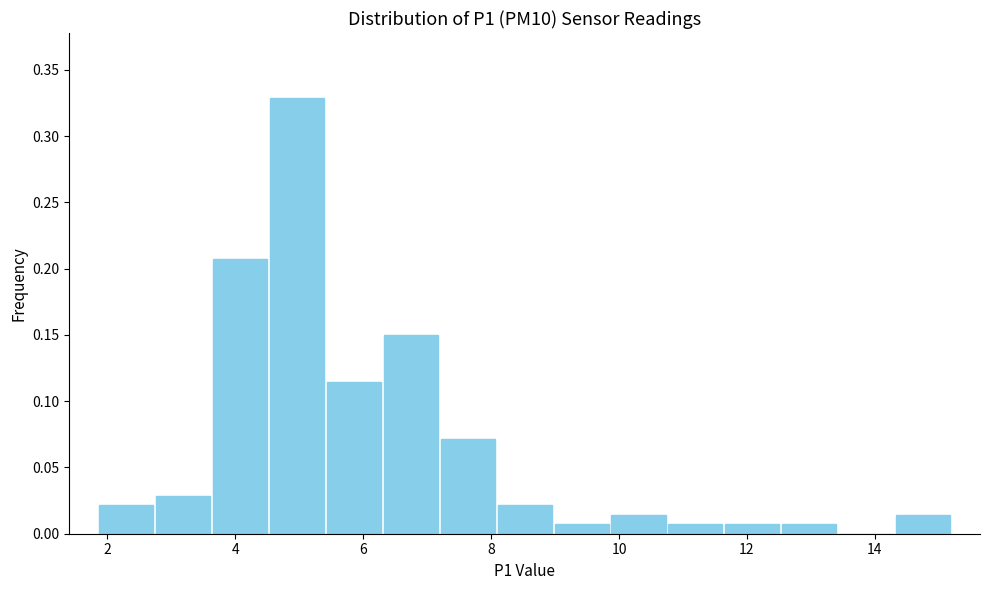

What is the height of the bar covering 3.6 to 4.6 on the x-axis? Neither the bar edges nor the heights are printed on the chart, so give them approximately, as read against the axes.

0.205